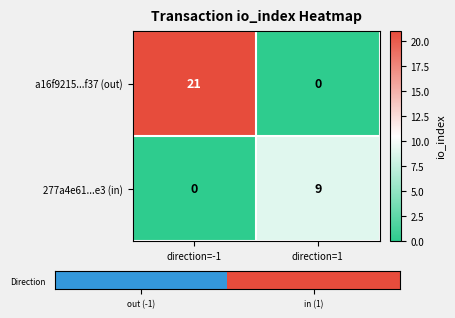

What is the sum of the 277a4e61...e3 (in) values at direction=-1 and direction=1?

9